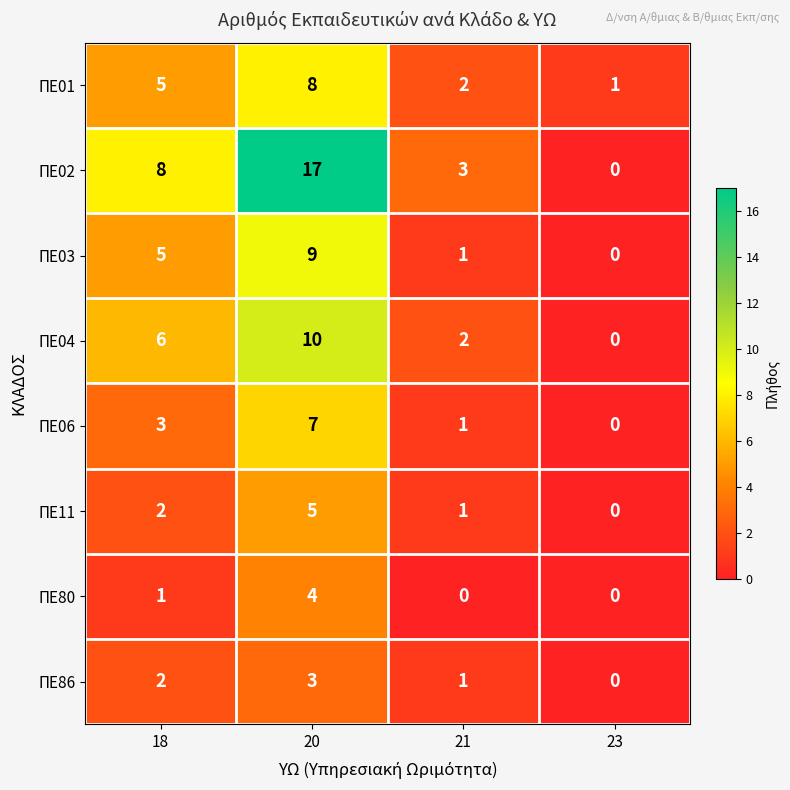

At which category does the chart reach its peak across all series?

20